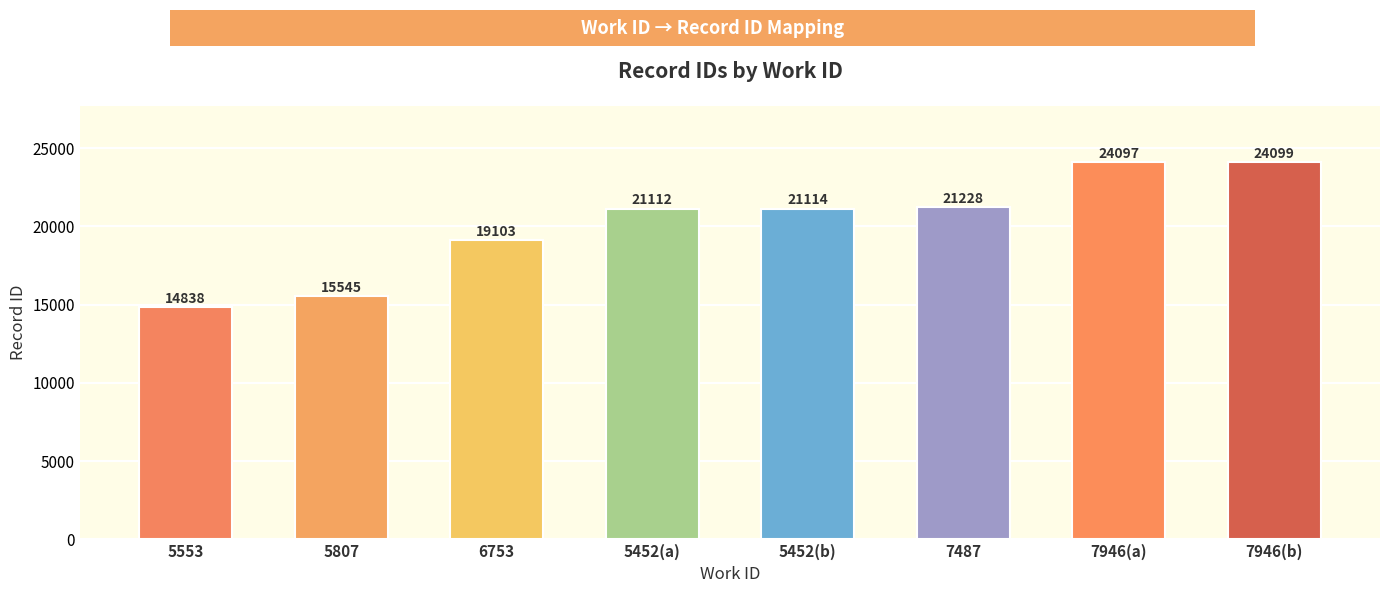

Reading left to right, transcribe all the data shown in this chart.

5553=14838	5807=15545	6753=19103	5452(a)=21112	5452(b)=21114	7487=21228	7946(a)=24097	7946(b)=24099